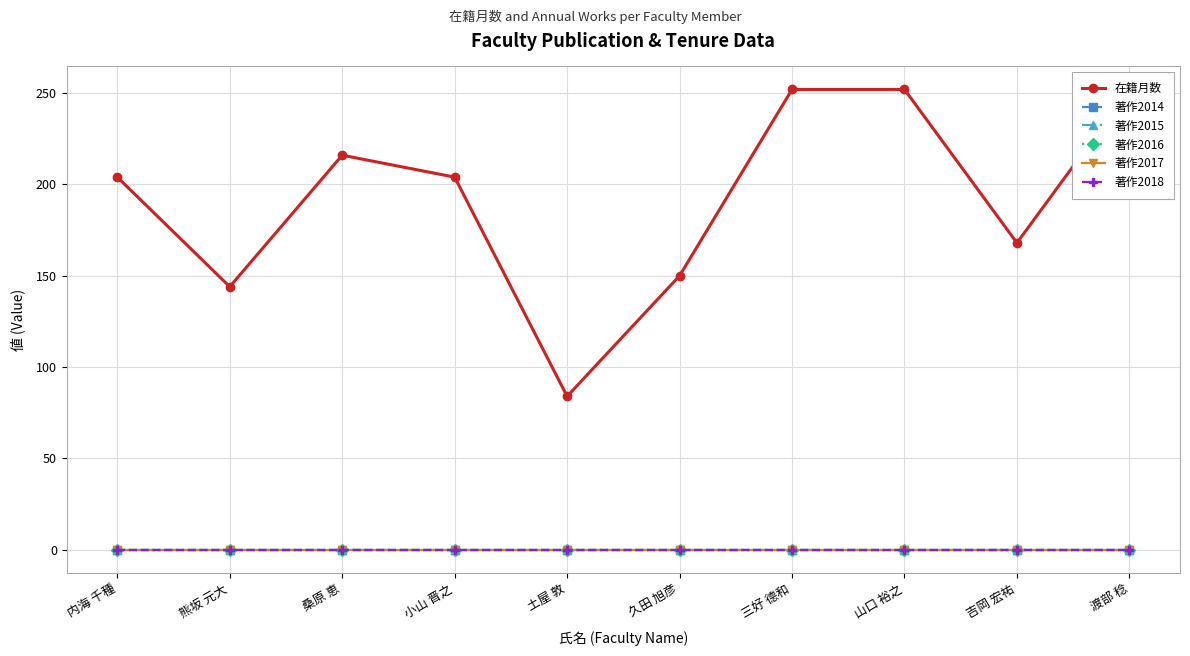

How many values in the 在籍月数 series exceed 204?

4